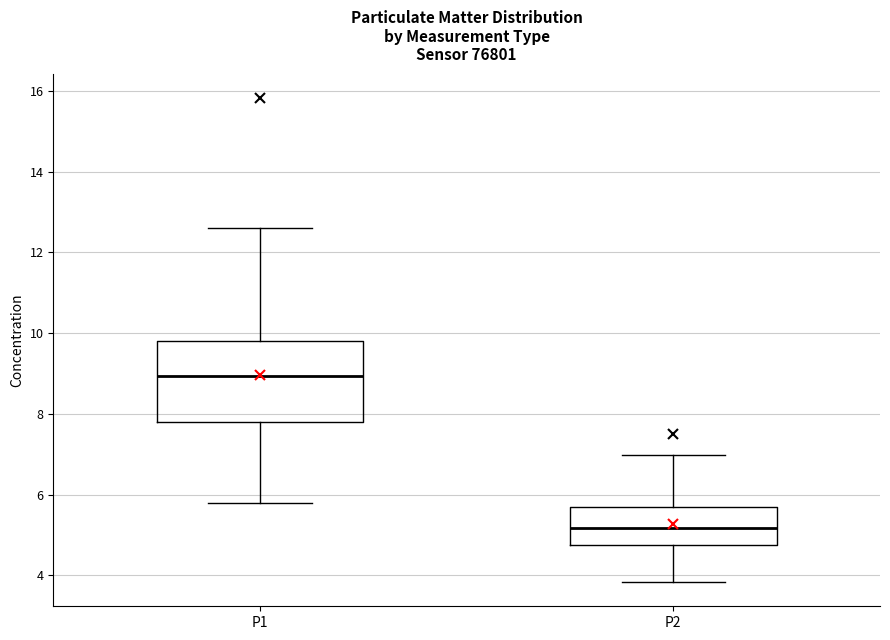

Where is the upper edge of the box for P2 on the y-axis? The values are not printed on the chart, so give them approximately, as read against the axis.

5.6